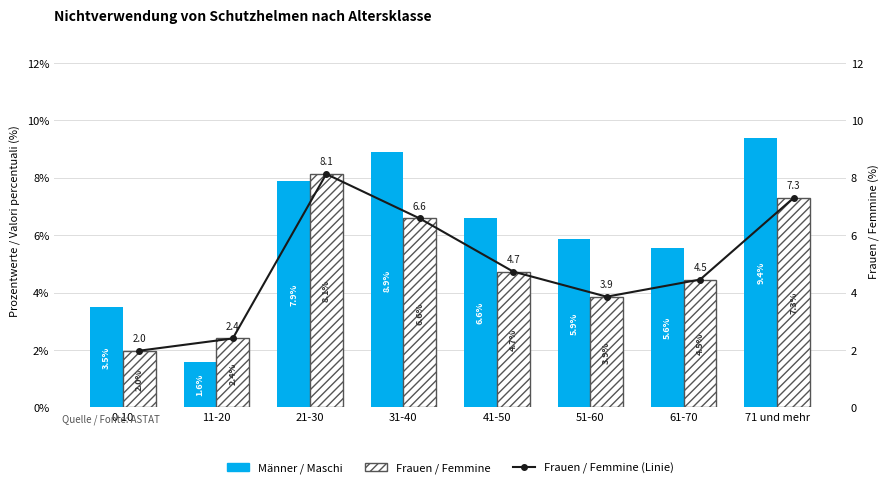

Which has a higher value, 71 und mehr or 11-20?

71 und mehr